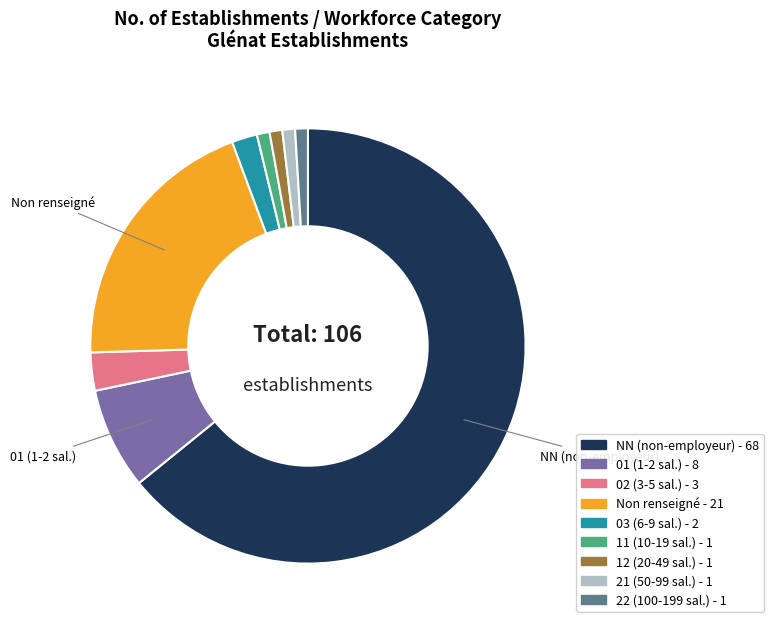

Which category accounts for the majority?

NN (non-employeur) - 68